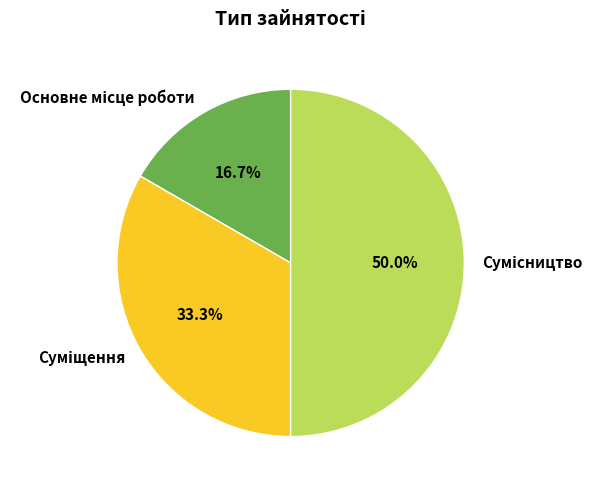

Rank the categories by value from lowest to highest.

Основне місце роботи, Суміщення, Сумісництво